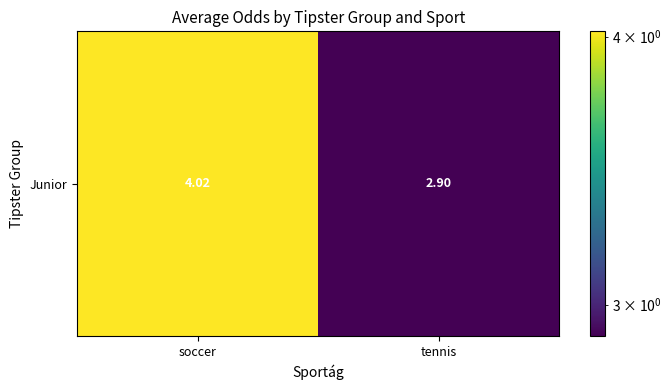

Reading left to right, extract all data points from this chart.

4.0	2.9